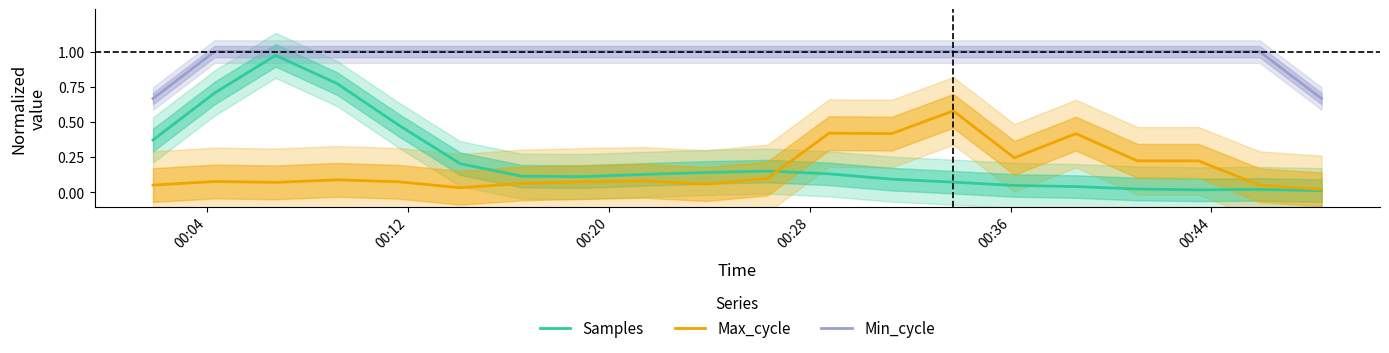

True or false: Max_cycle and Min_cycle intersect in this chart.

False